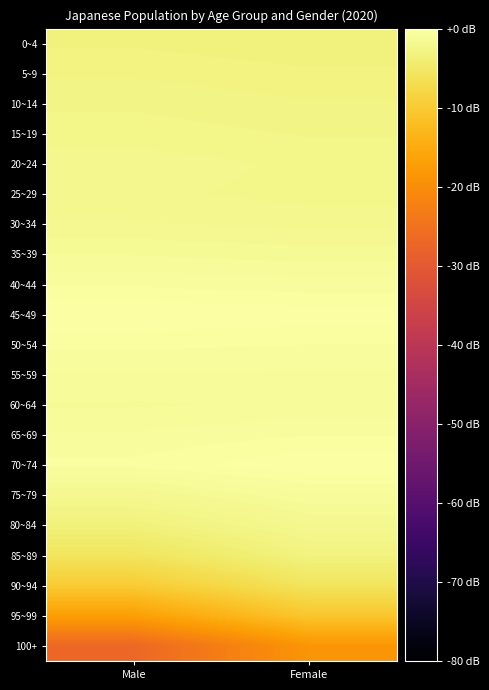

At Male, list the series in order from smallest to largest.

100+, 95~99, 90~94, 85~89, 80~84, 0~4, 5~9, 10~14, 15~19, 25~29, 20~24, 75~79, 30~34, 60~64, 35~39, 55~59, 65~69, 40~44, 50~54, 70~74, 45~49